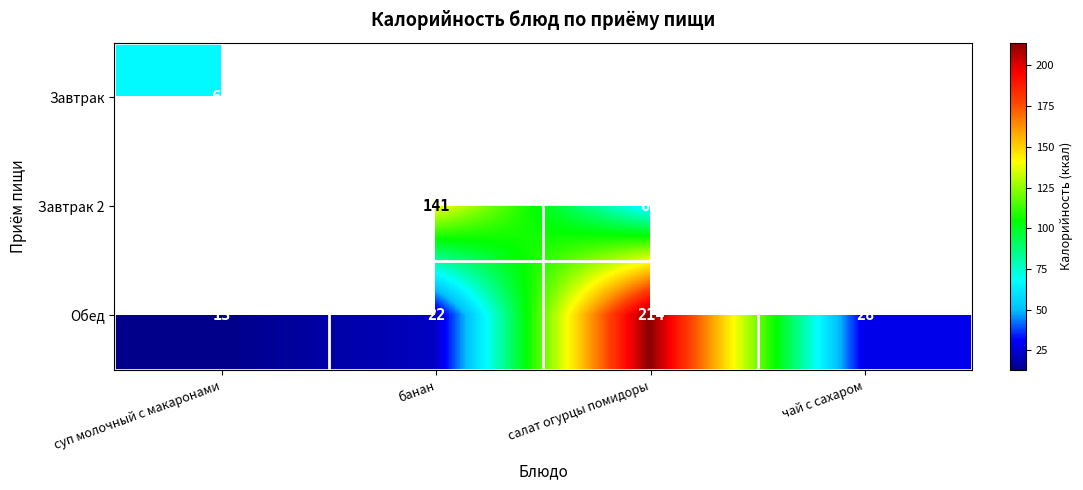

At which label does Обед reach its minimum?

суп молочный с макаронами